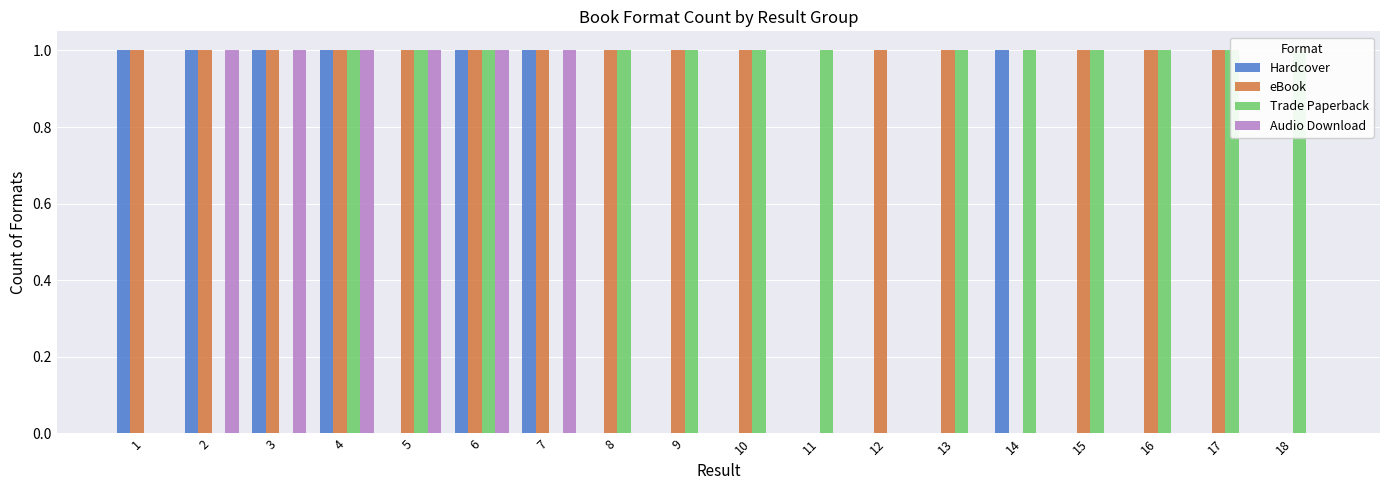

Between 4 and 11, which is larger?

4